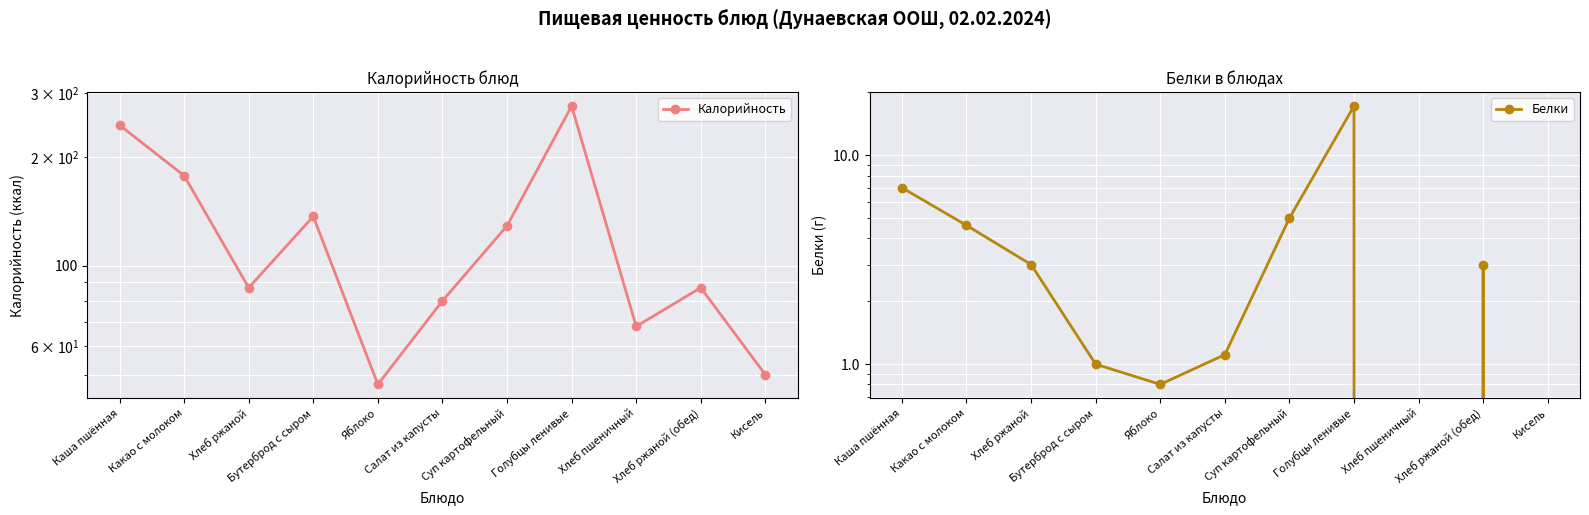

Reading right to left, what are all the values shown in this chart?

Калорийность: 50.0	87.0	68.0	276.5	129.0	80.0	47.0	137.0	87.0	177.6	245.0
Белки: 0.0	3.0	0.0	17.2	5.0	1.1	0.8	1.0	3.0	4.6	7.0